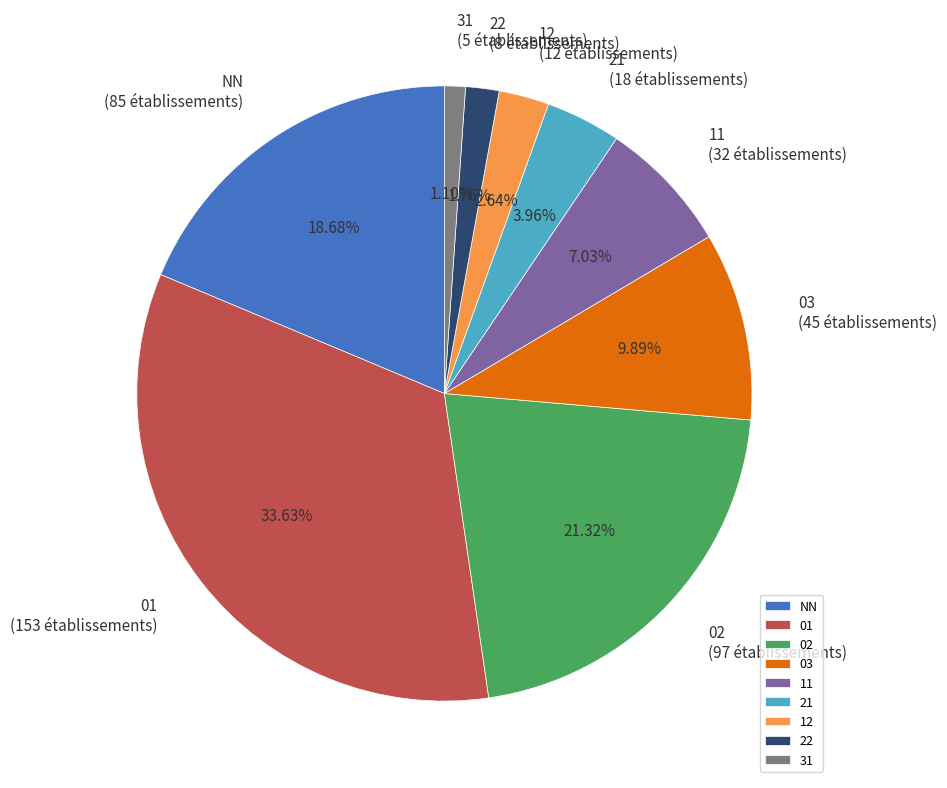

Combined, what portion of the pie is 03 and 22?

11.6%